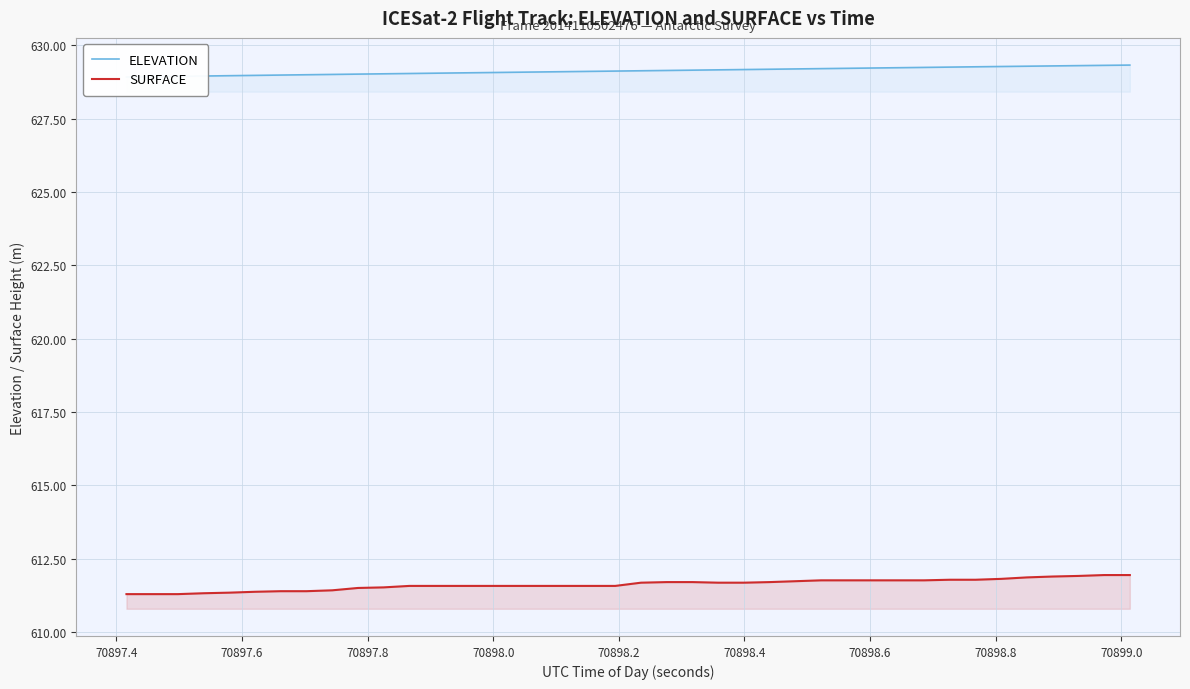

True or false: SURFACE and ELEVATION intersect in this chart.

False